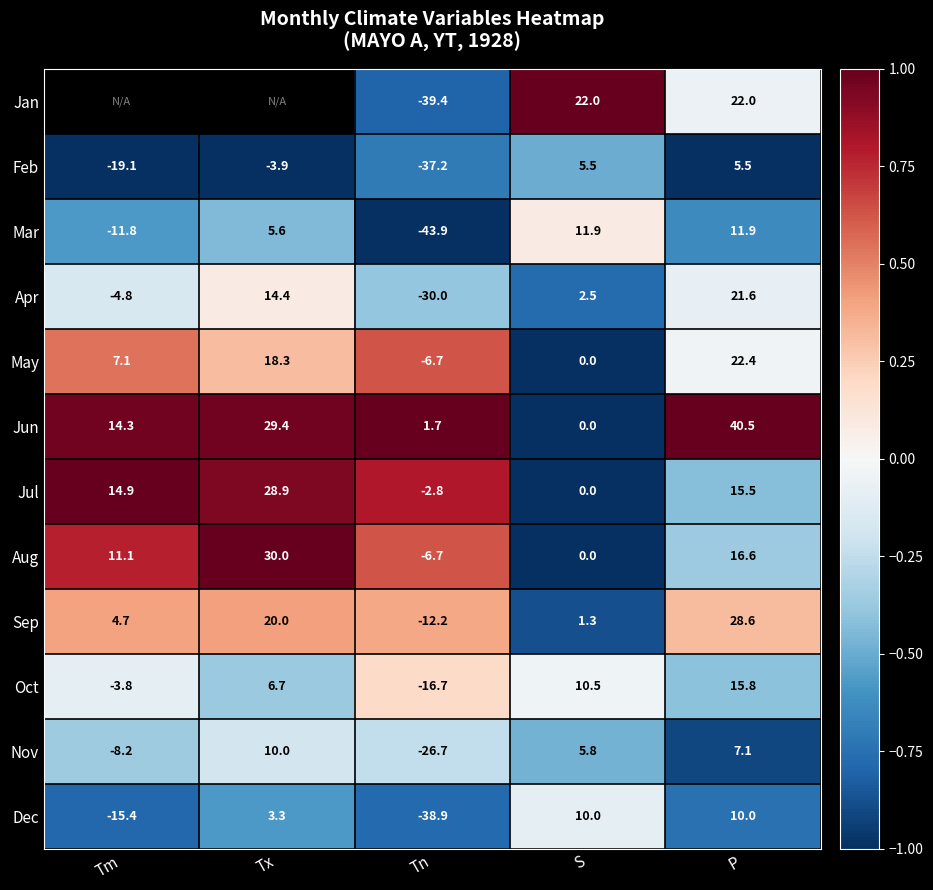

List the labels in order of Nov value, smallest first.

Tn, Tm, S, P, Tx